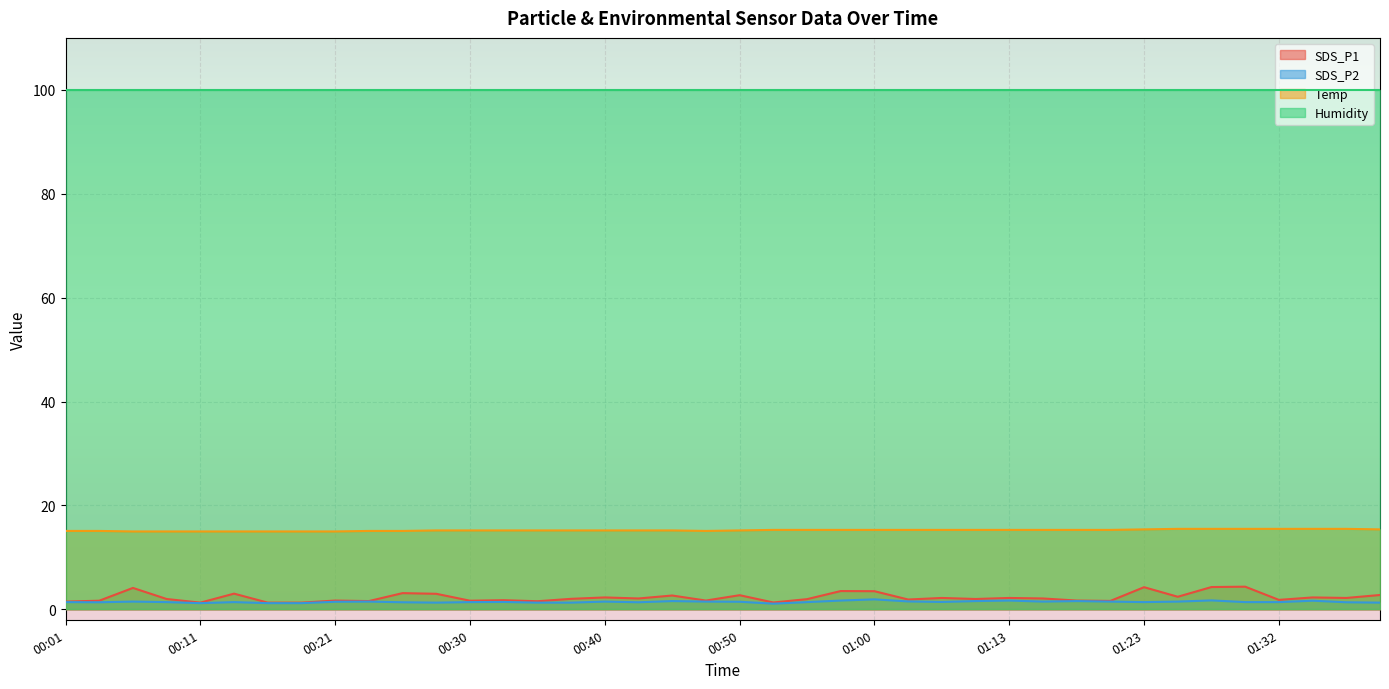

Which series has the largest total across all categories?

Humidity